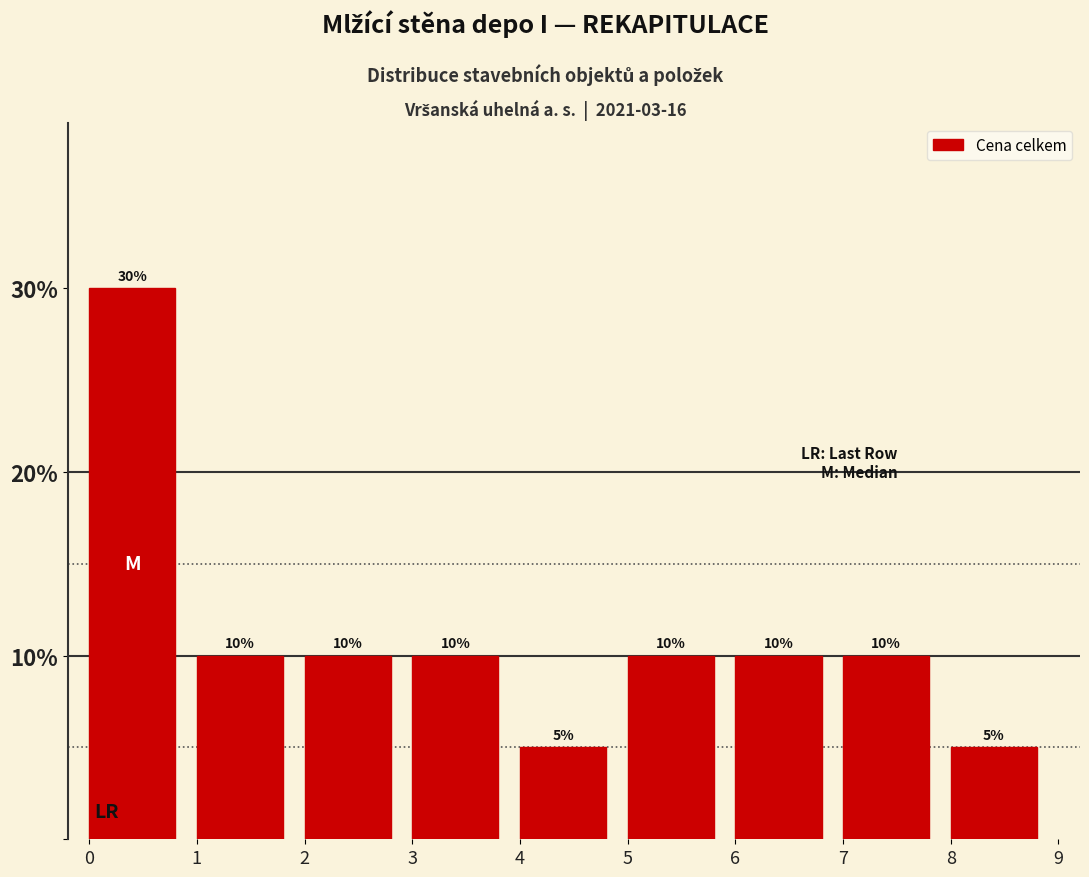

How tall is the bar that spans 6 to 7 on the x-axis?

10